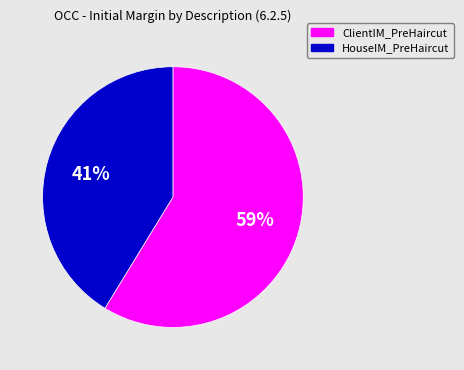

How many slices are in this pie chart?

2